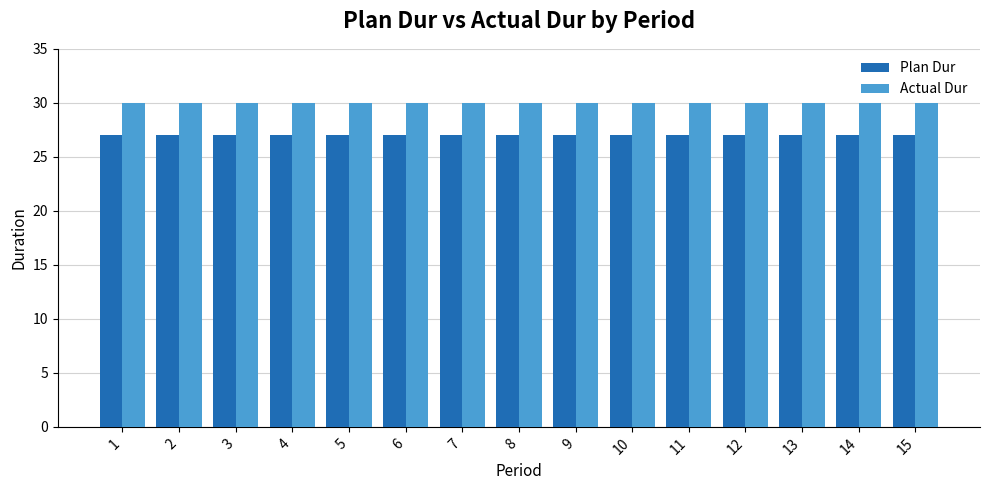

Is it true that Actual Dur equals 30 at 14?

True